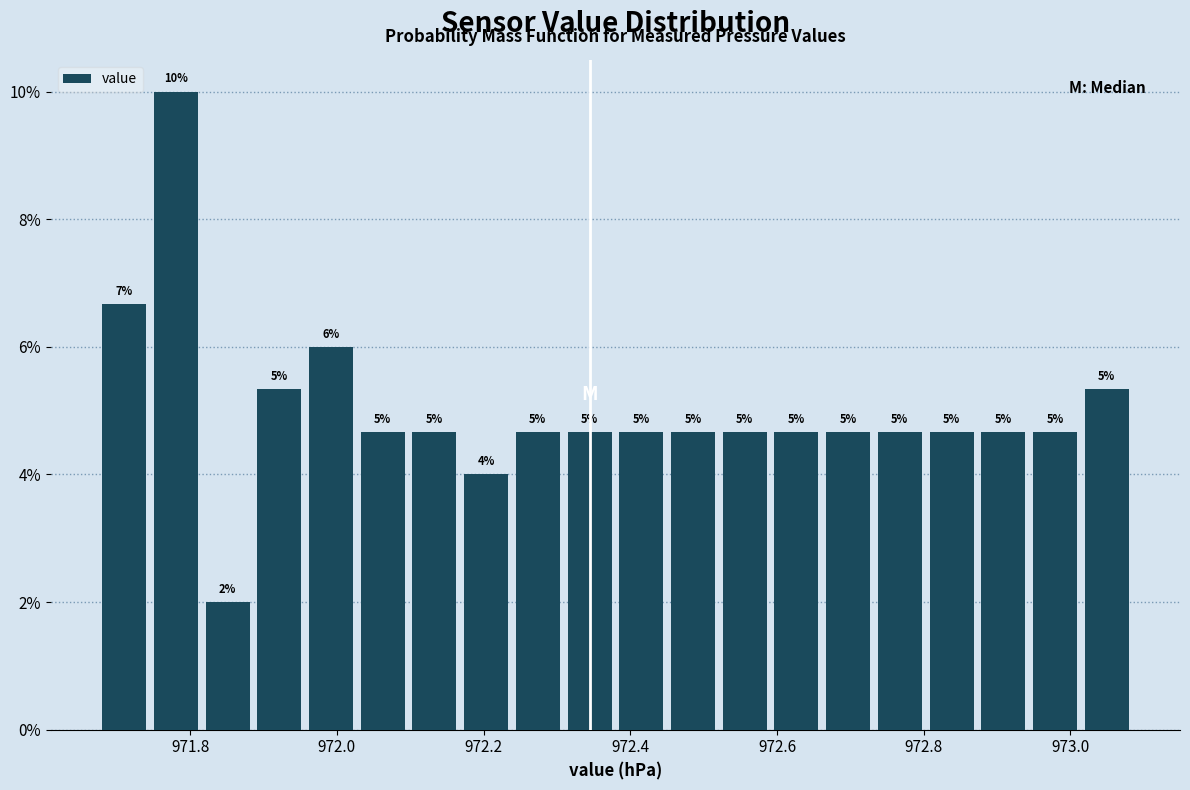

Around what value on the x-axis is the tallest bar? Give the approximate position of its centre, as read against the axis.

971.78